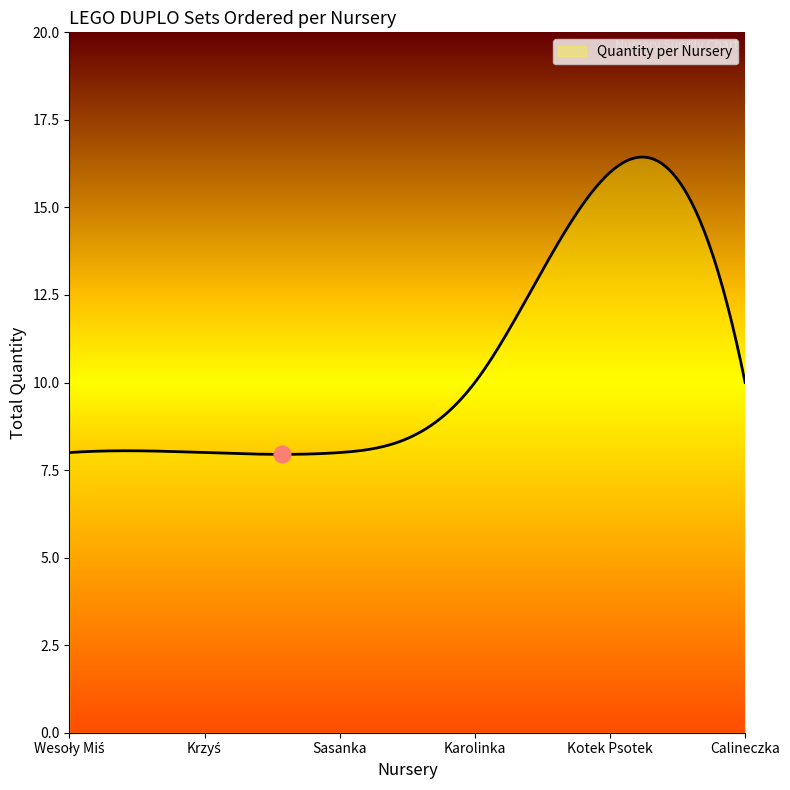

What is the maximum value shown in the chart?

16.4